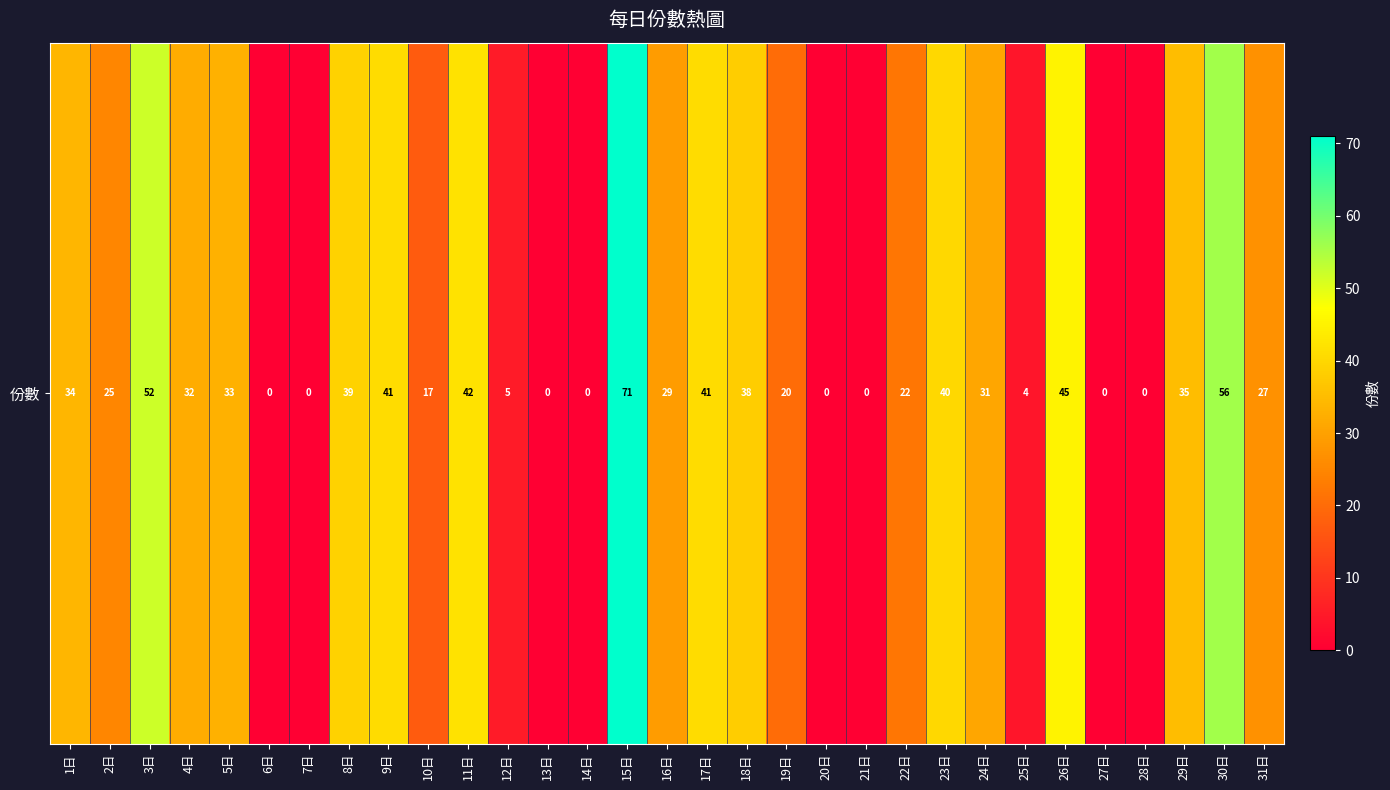

True or false: the data shows 0 at 6日.

True